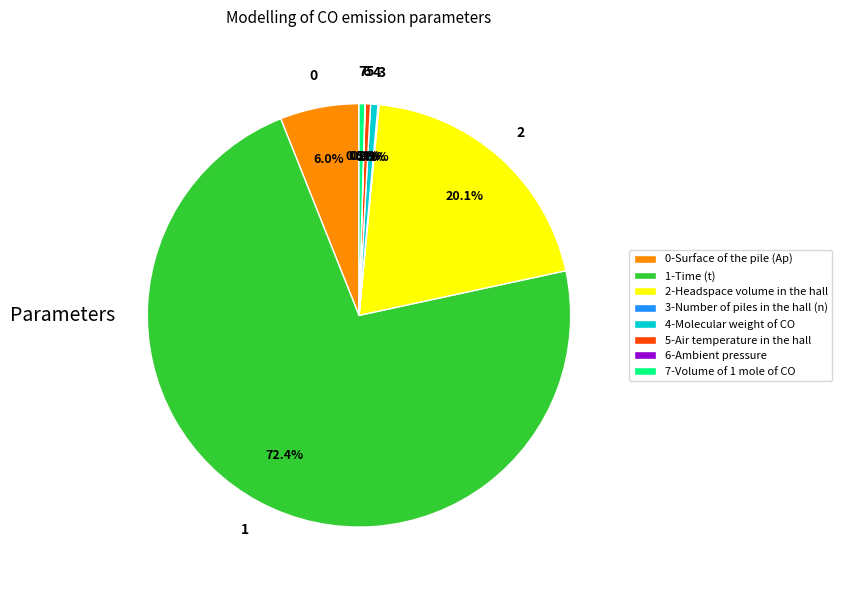

Which category accounts for the majority?

1-Time (t)